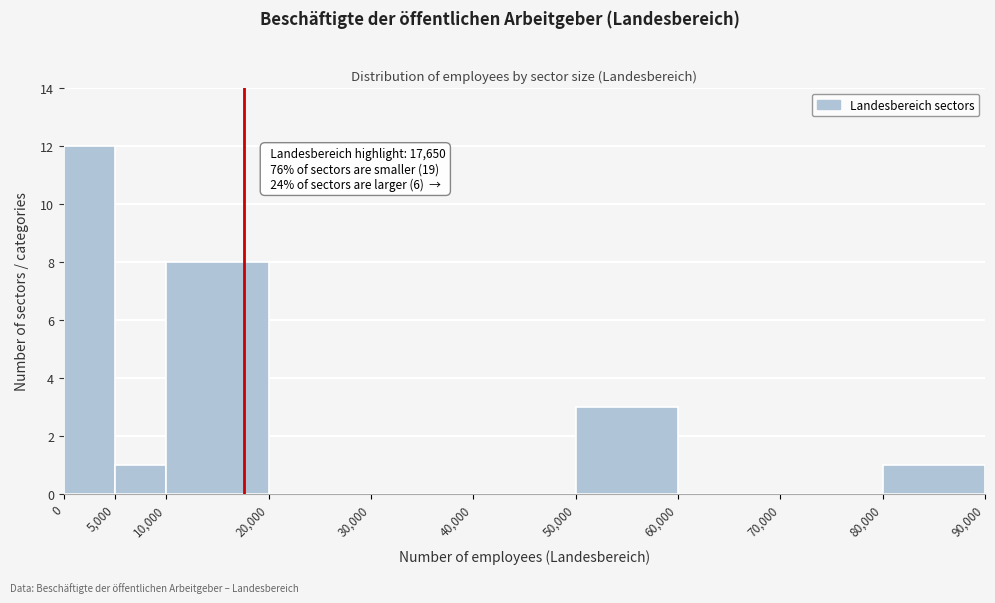

Over which range of the x-axis is the bar tallest?

0 to 5,000